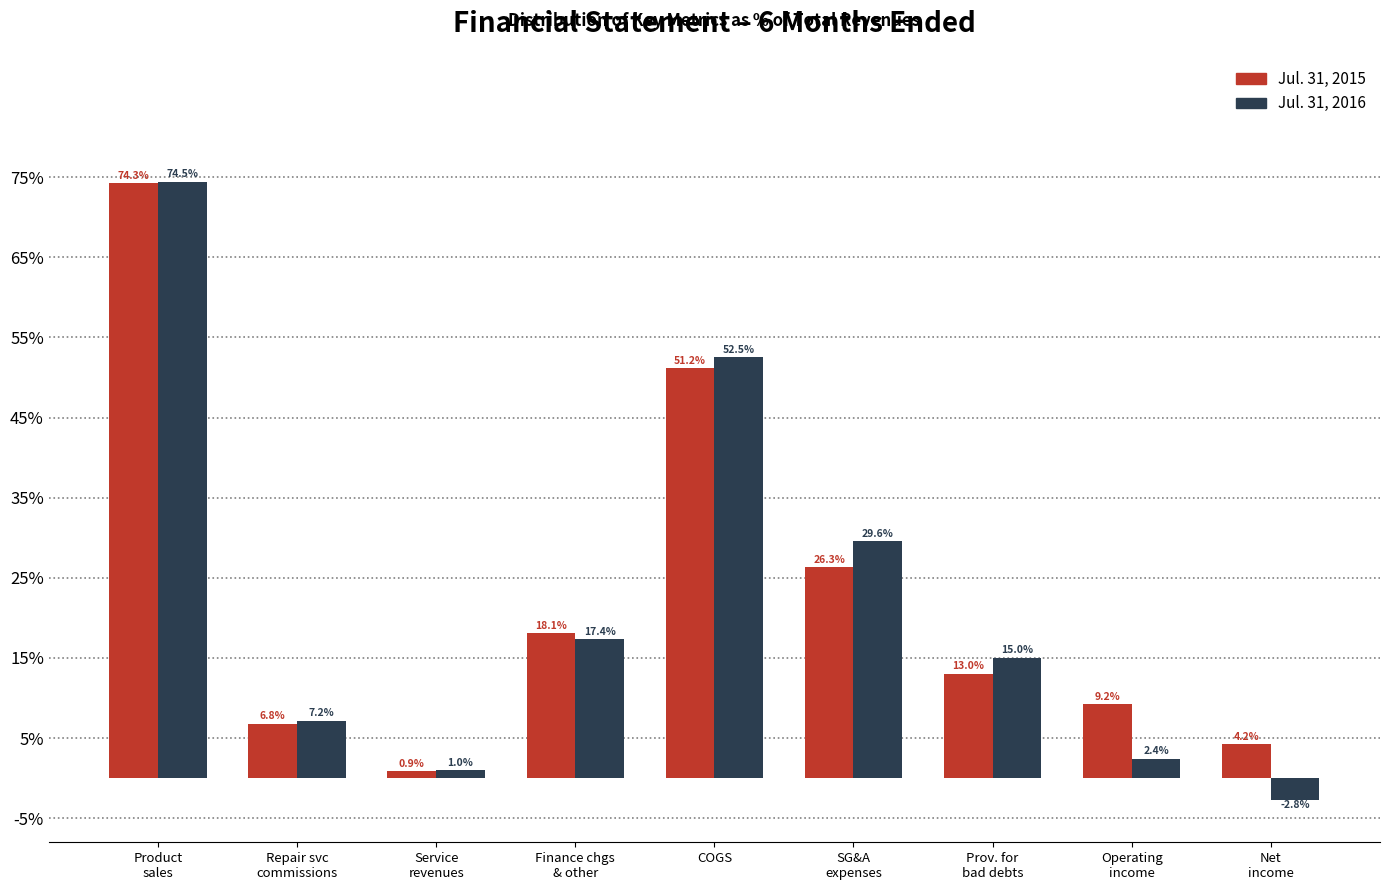

Reading right to left, what are all the values shown in this chart?

Jul. 31, 2015: 4.2	9.2	13.0	26.3	51.2	18.1	0.9	6.8	74.3
Jul. 31, 2016: -2.8	2.4	15.0	29.6	52.5	17.4	1.0	7.2	74.5